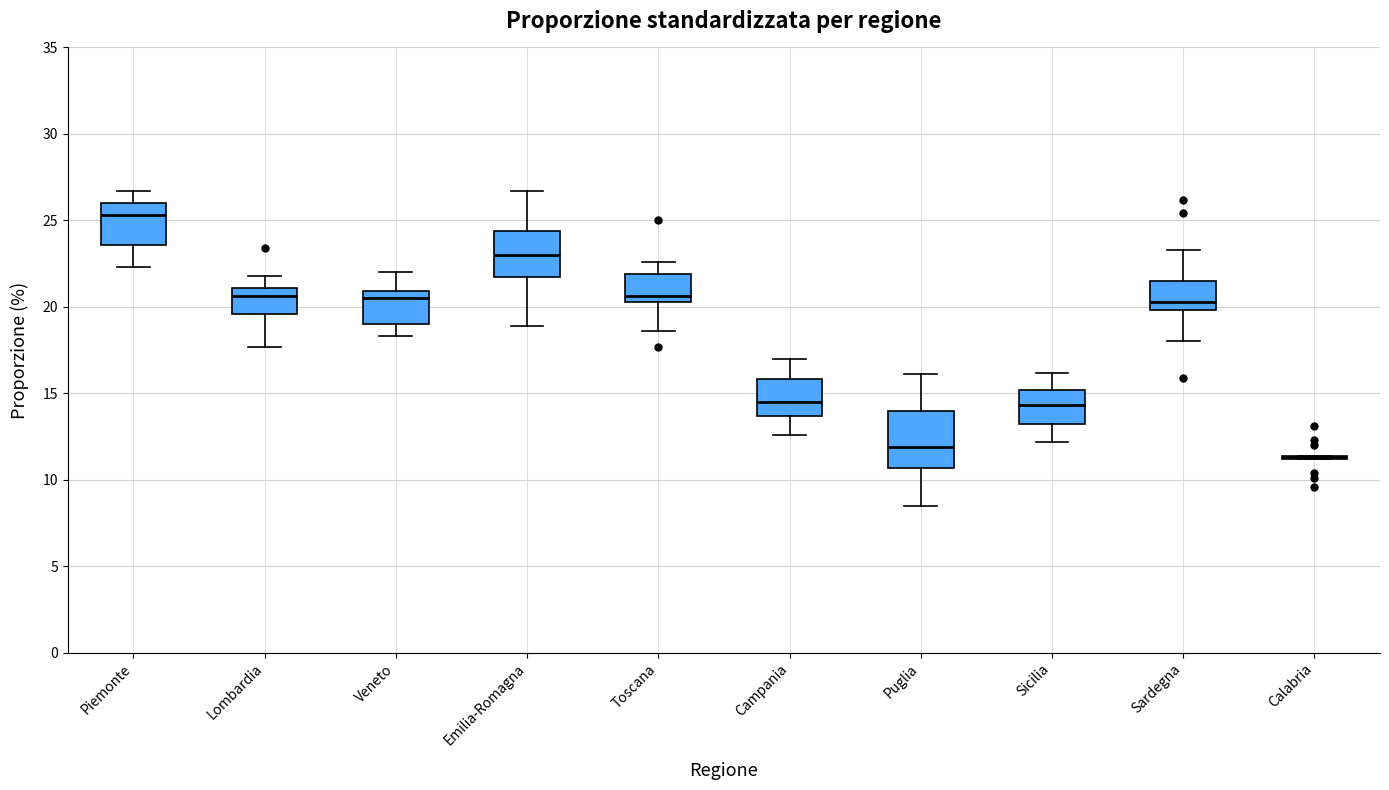

Where does the upper whisker of the box for Sardegna end on the y-axis? The values are not printed on the chart, so give them approximately, as read against the axis.

23.5